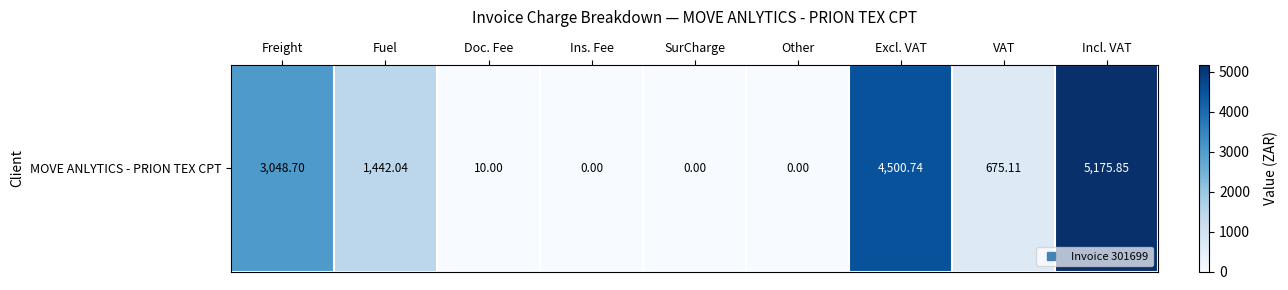

How many categories are shown in the chart?

9